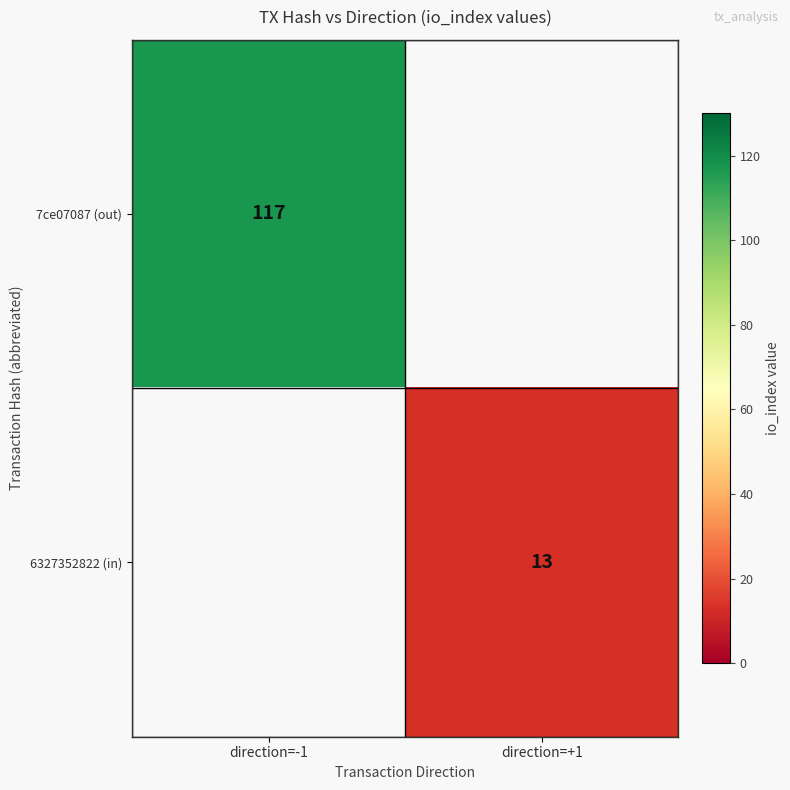

What is the minimum value shown in the chart?

13.0